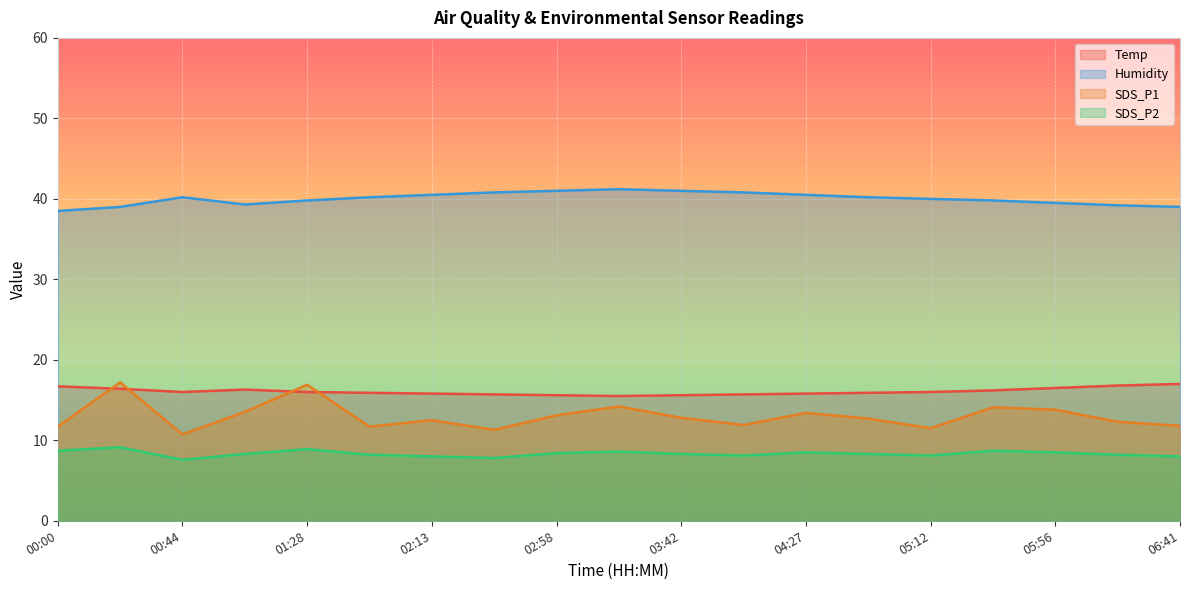

Which series changed the most between 00:22 and 02:58?

SDS_P1